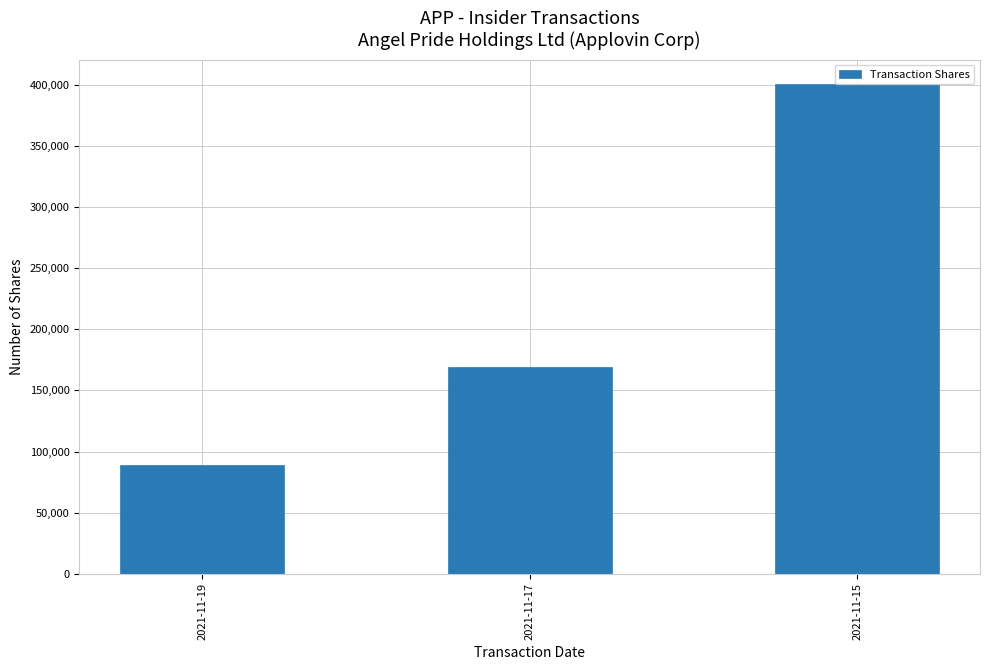

Rank the categories by value from lowest to highest.

2021-11-19, 2021-11-17, 2021-11-15